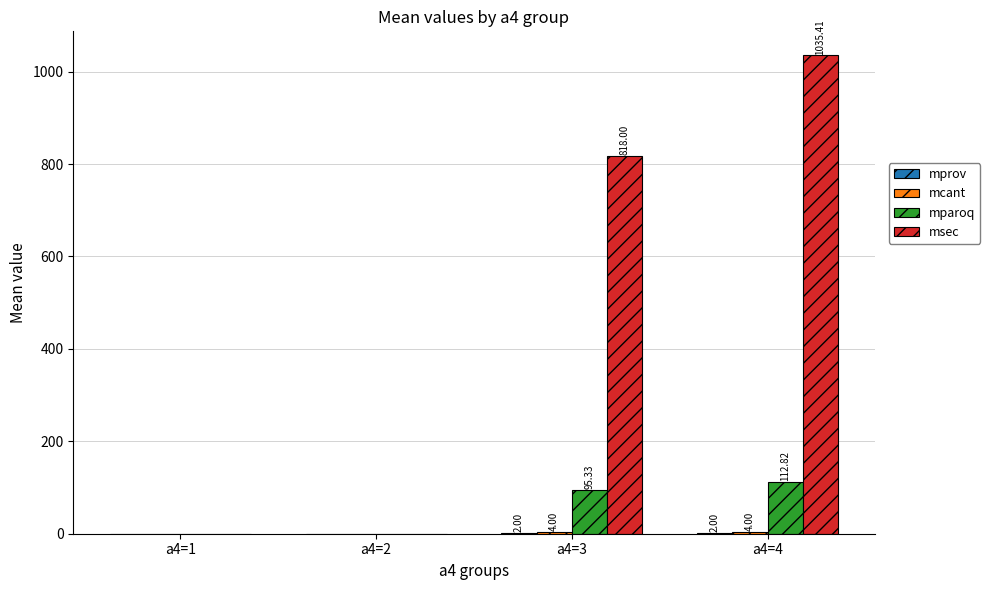

Between a4=1 and a4=4, which series saw the biggest shift?

msec